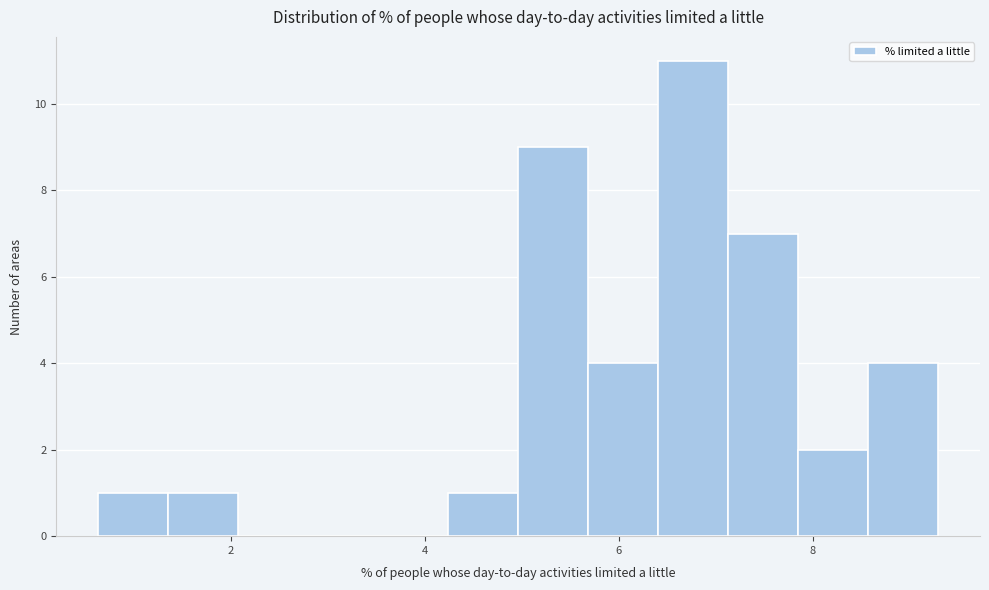

Around what value on the x-axis is the tallest bar? Give the approximate position of its centre, as read against the axis.

6.8